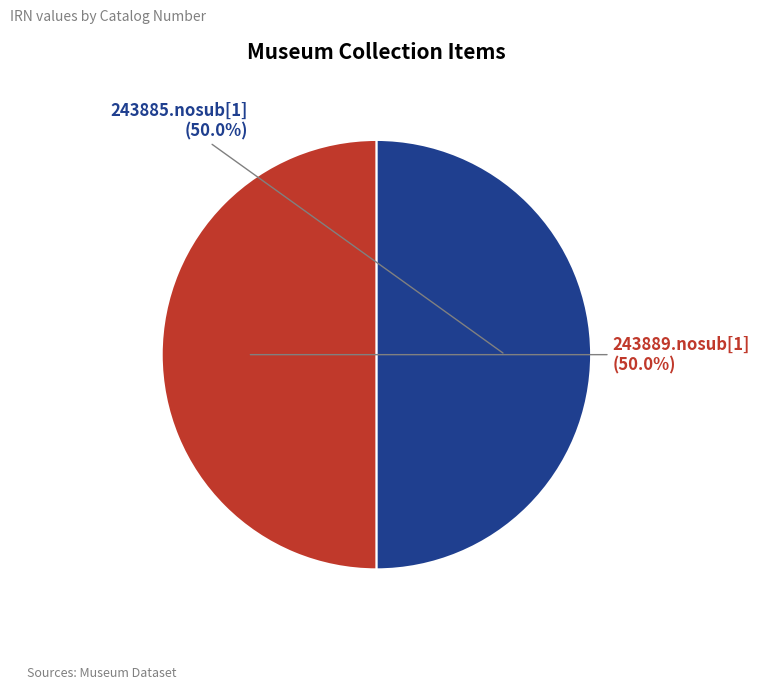

How many segments does this pie chart have?

2